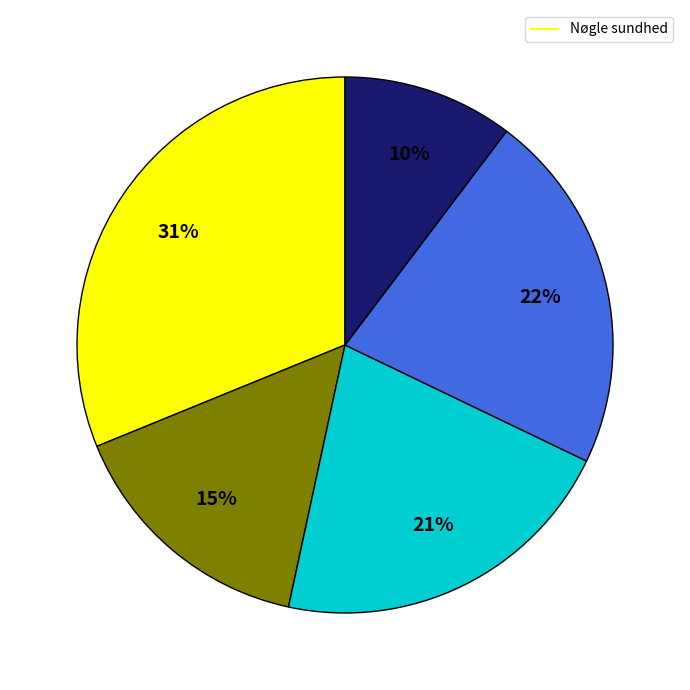

To the nearest percent, what is the average slice percentage?

20%